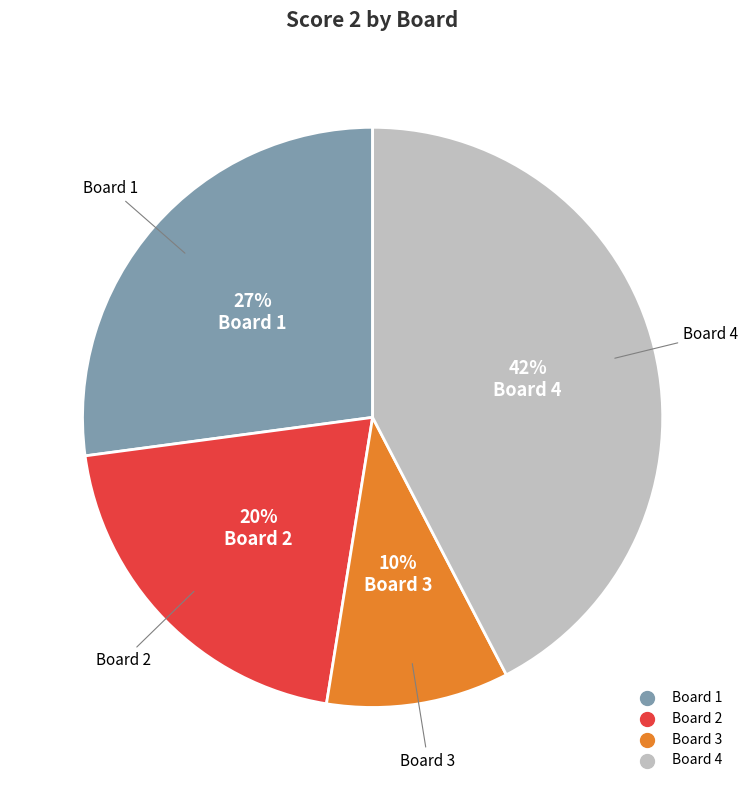

Does any single category account for the majority?

No